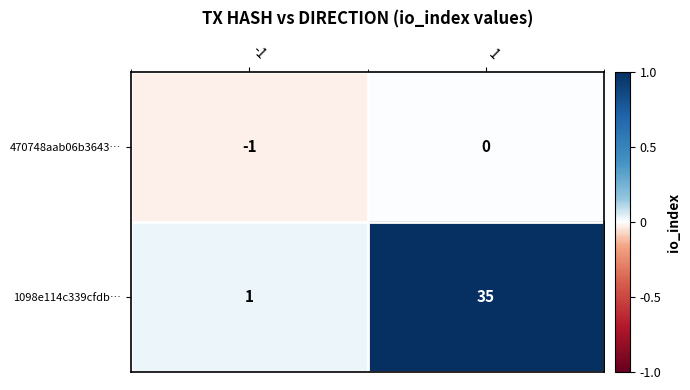

At which category is the sum across all series the highest?

1